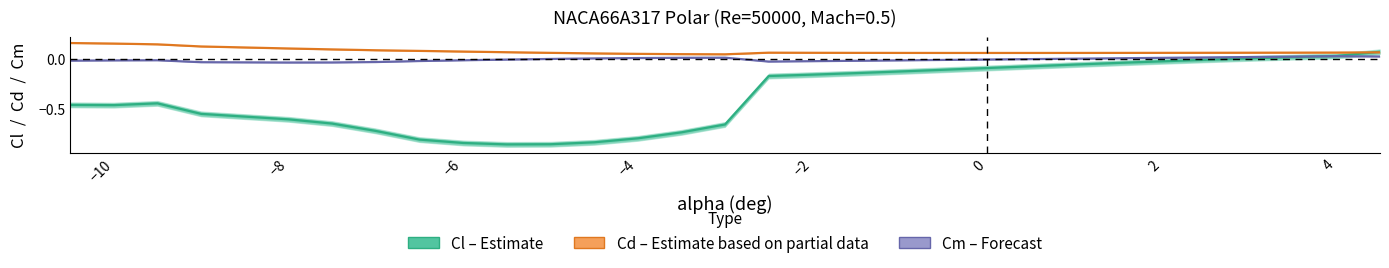

Which series has the largest total across all categories?

Cd (Estimate based on partial data)